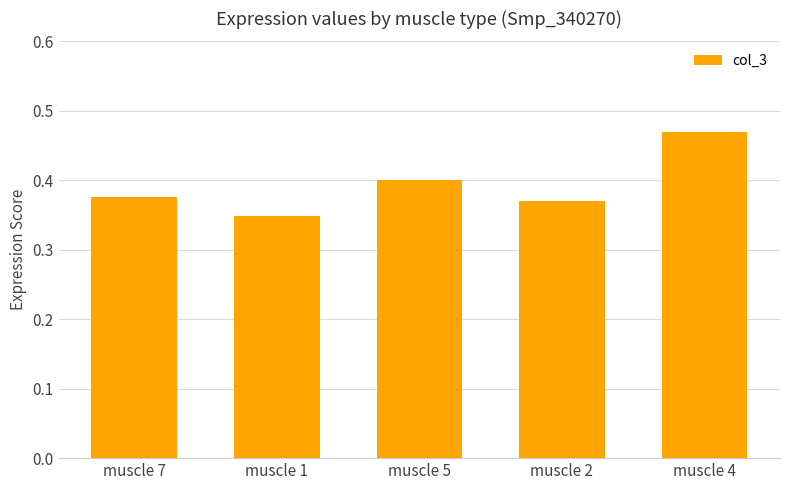

What is the change in value from muscle 2 to muscle 4?

+0.1